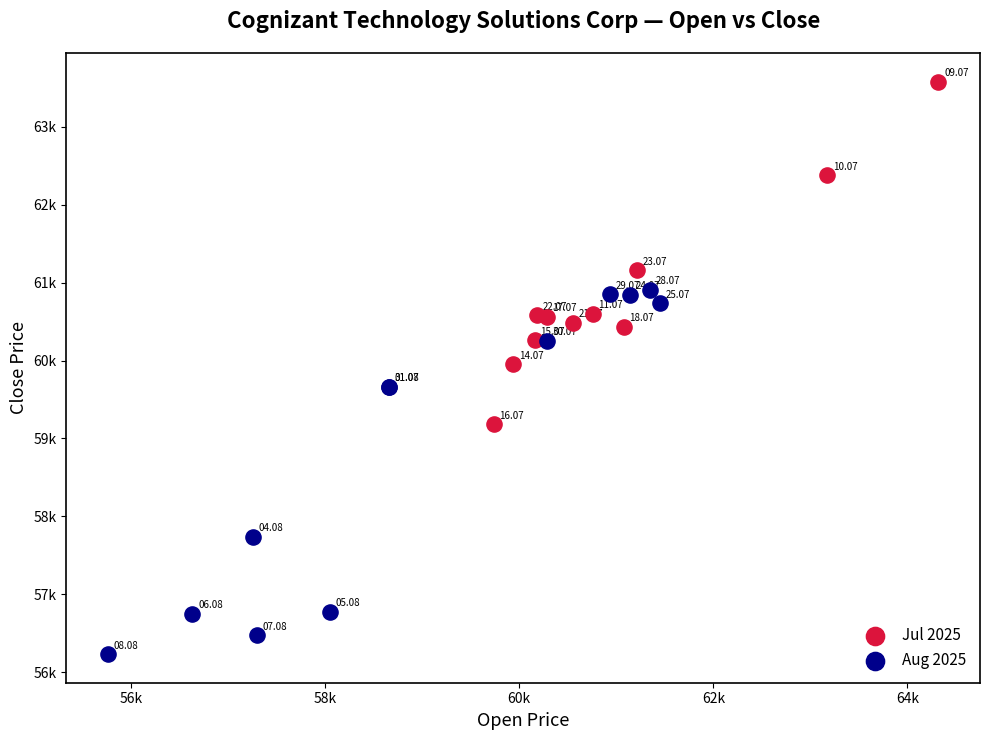

Which series has the largest Y range (max minus min)?

Aug 2025